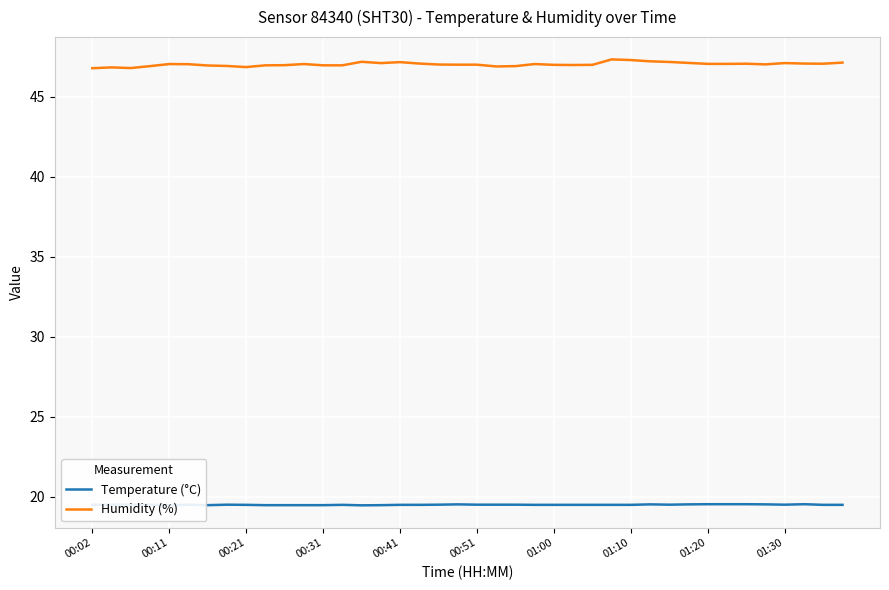

What is the value of the Temperature (°C) point at the 11th from the left?

19.5